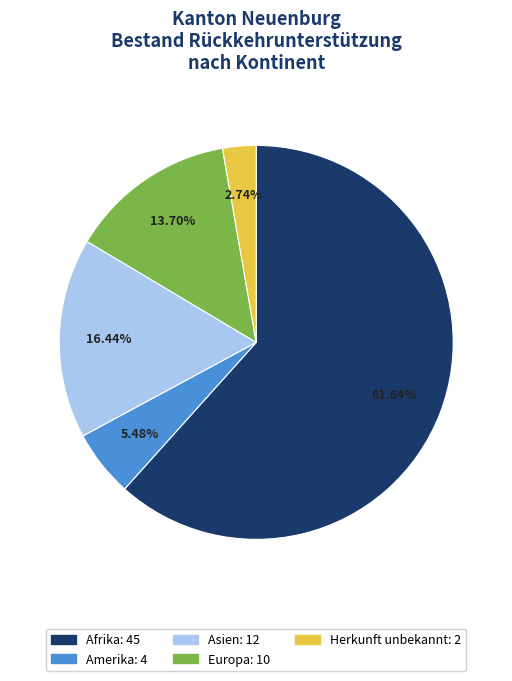

How many slices are in this pie chart?

5